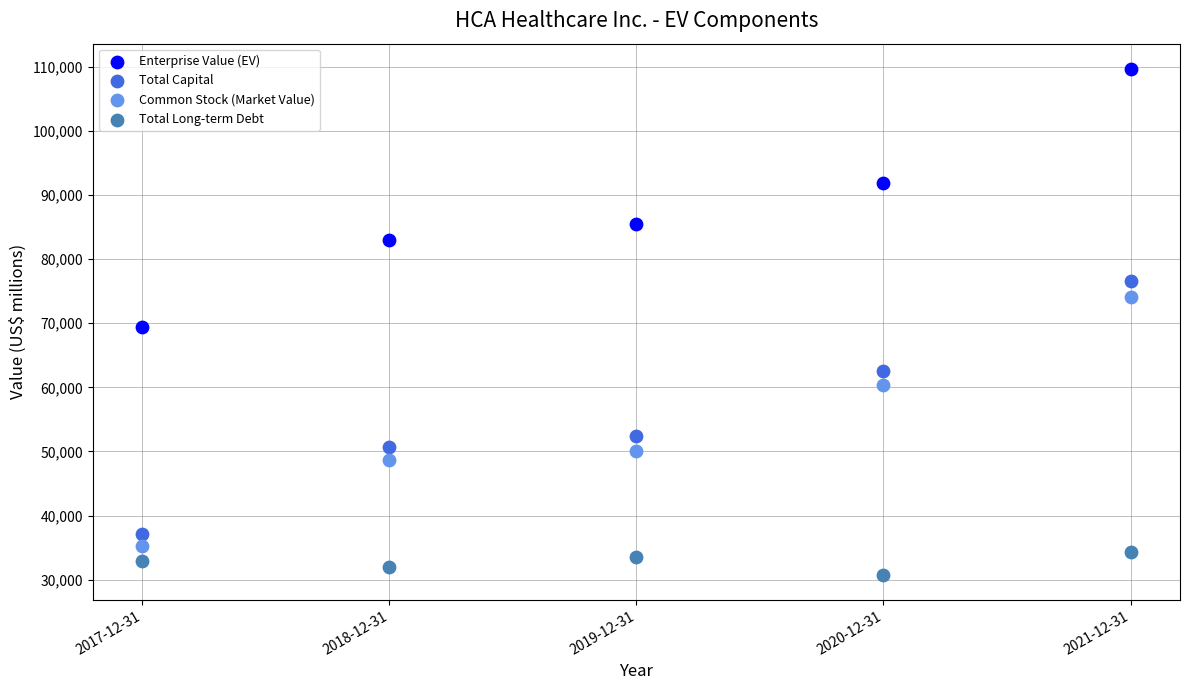

In the Enterprise Value (EV) series, what Y value is closest to 89540?

91822